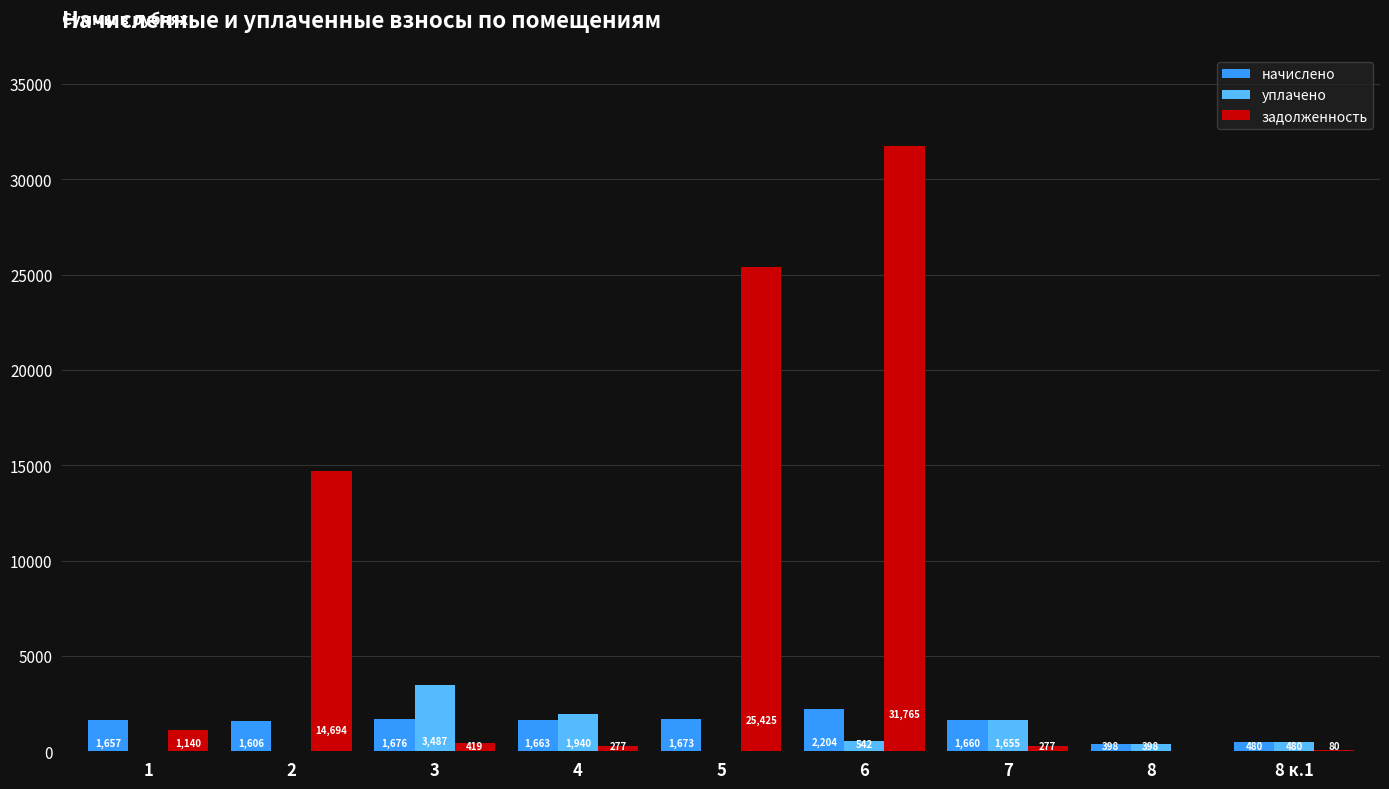

The начислено series shows 1672.7 at 5. True or false?

True